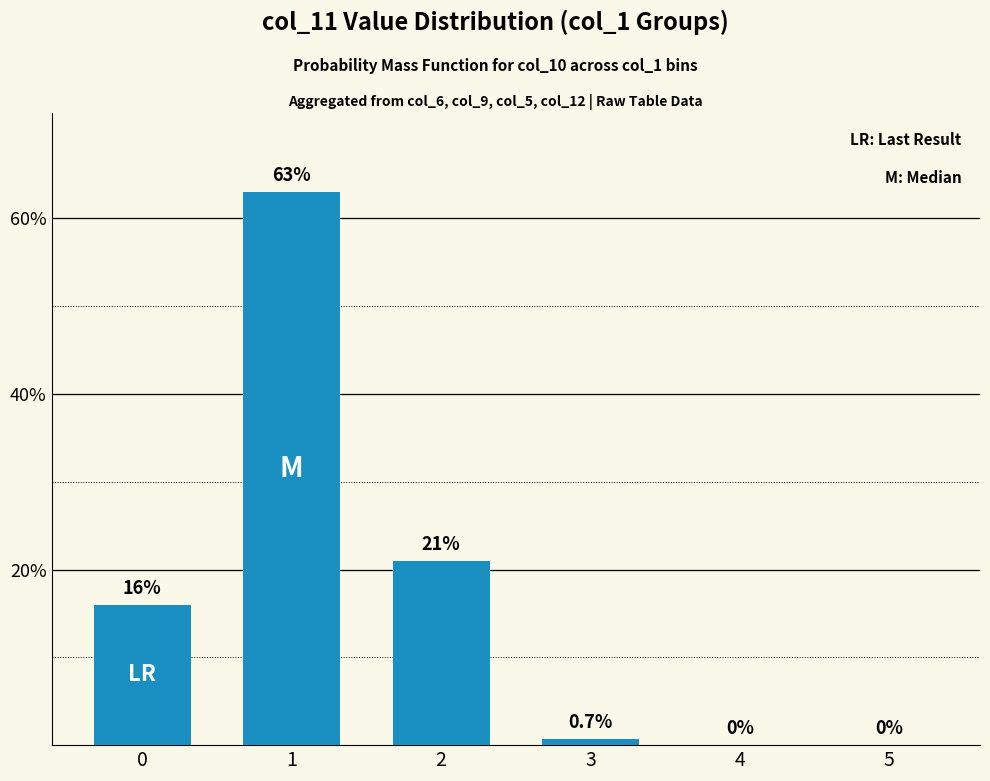

How many positive values are there?

4